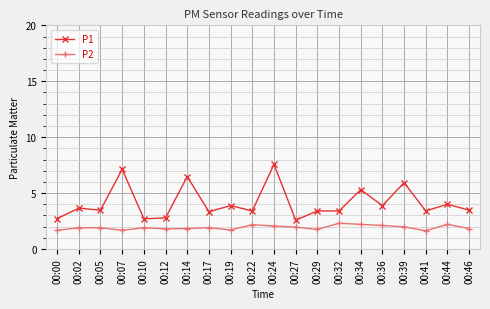

What is the difference between the P2 values at 00:32 and 00:10?

0.4